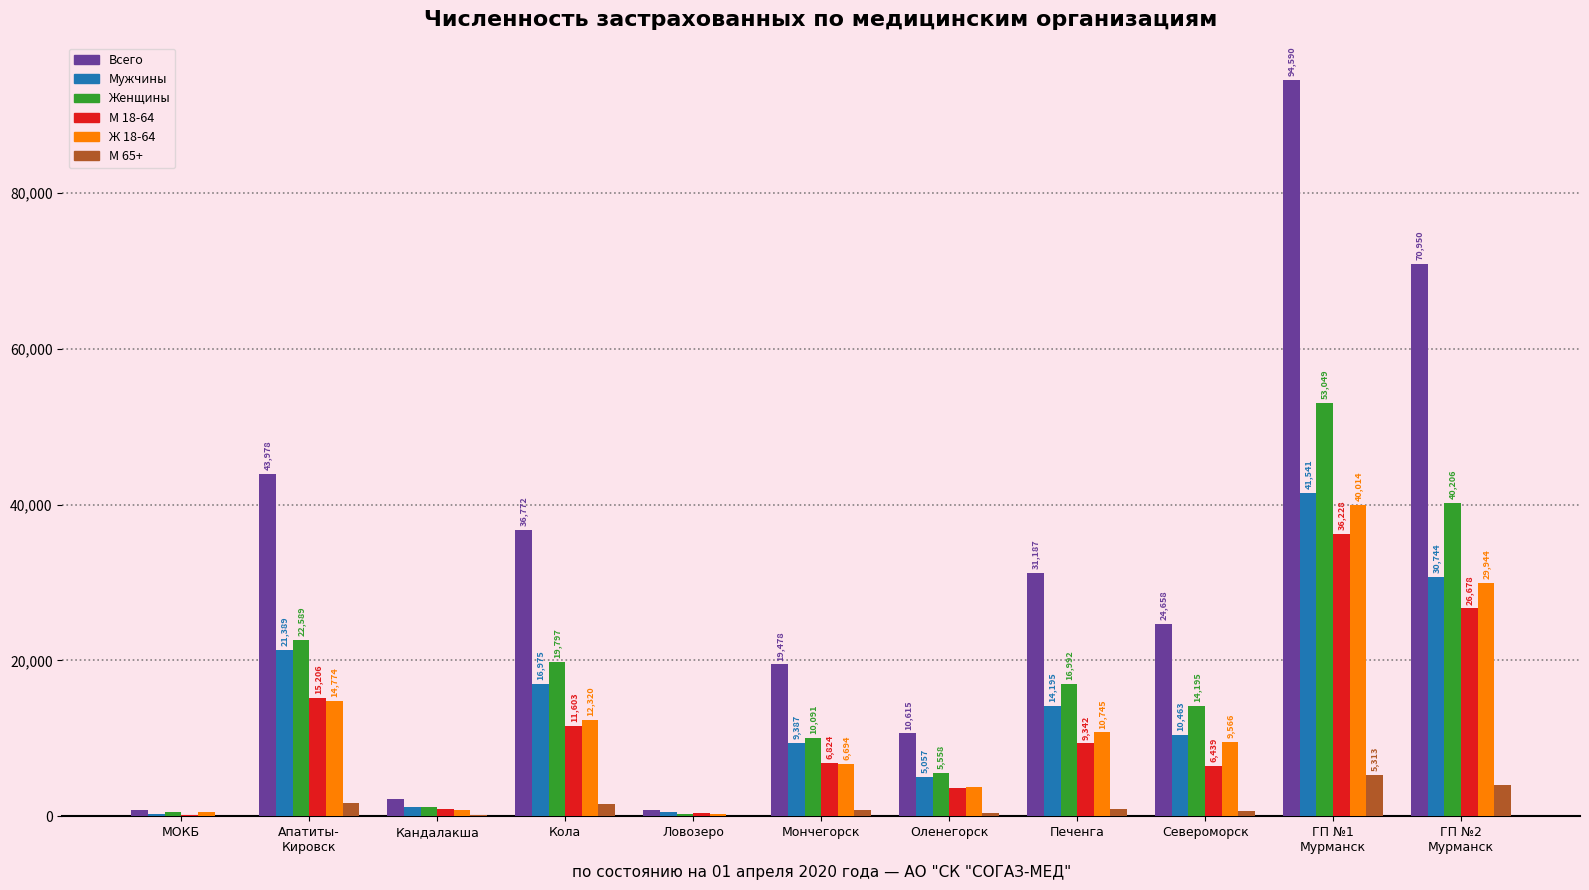

True or false: Мужчины has a value of 14195 at Печенга.

True